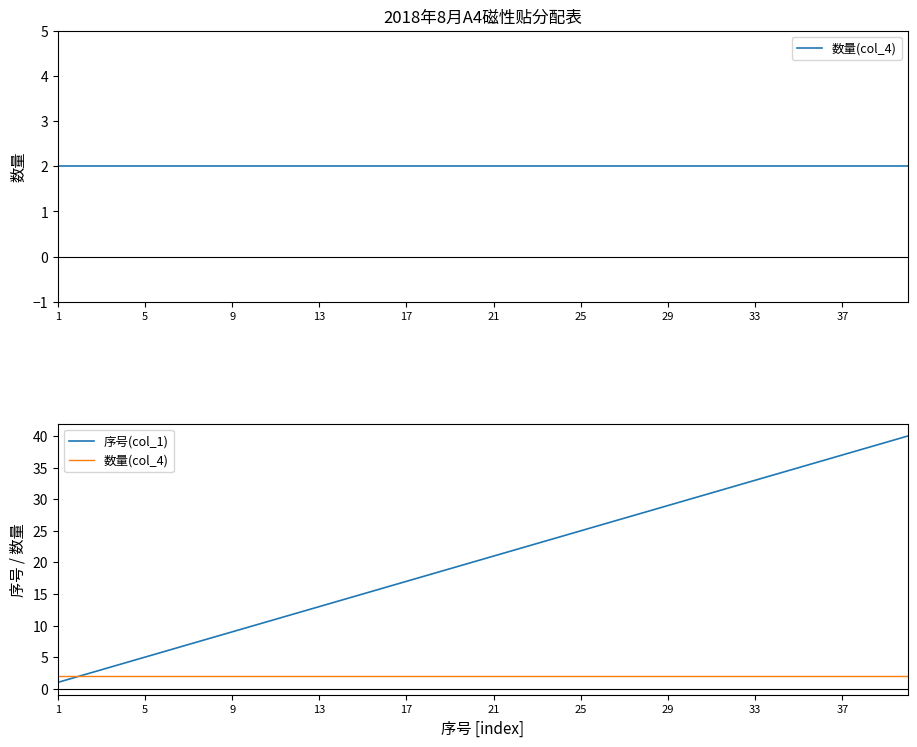

How many data points in 序号(col_1) are less than 21?

20